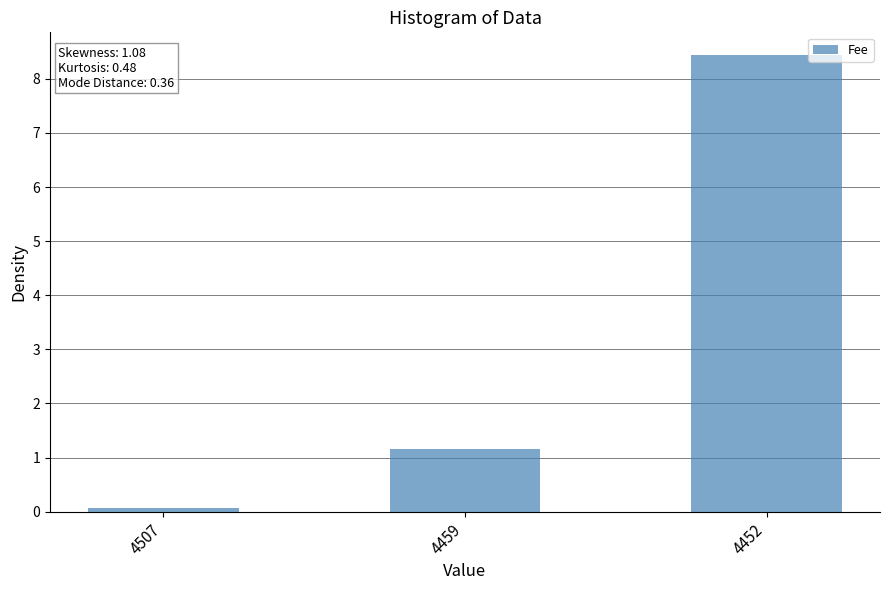

What is the smallest value displayed?

0.1